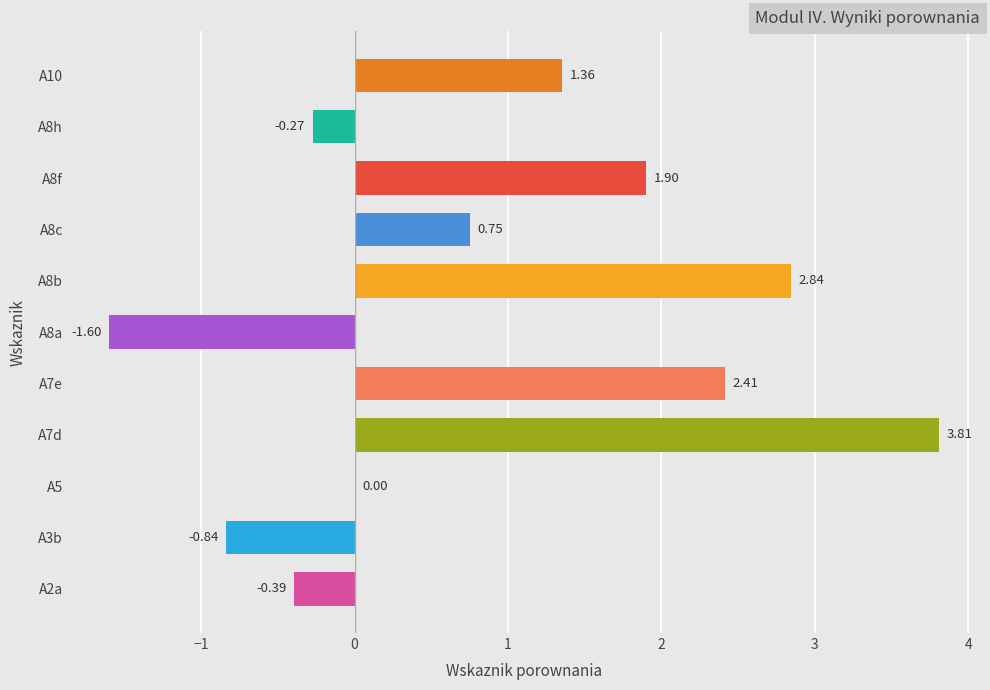

What is the sum of the values at A8a and A8f?

0.3